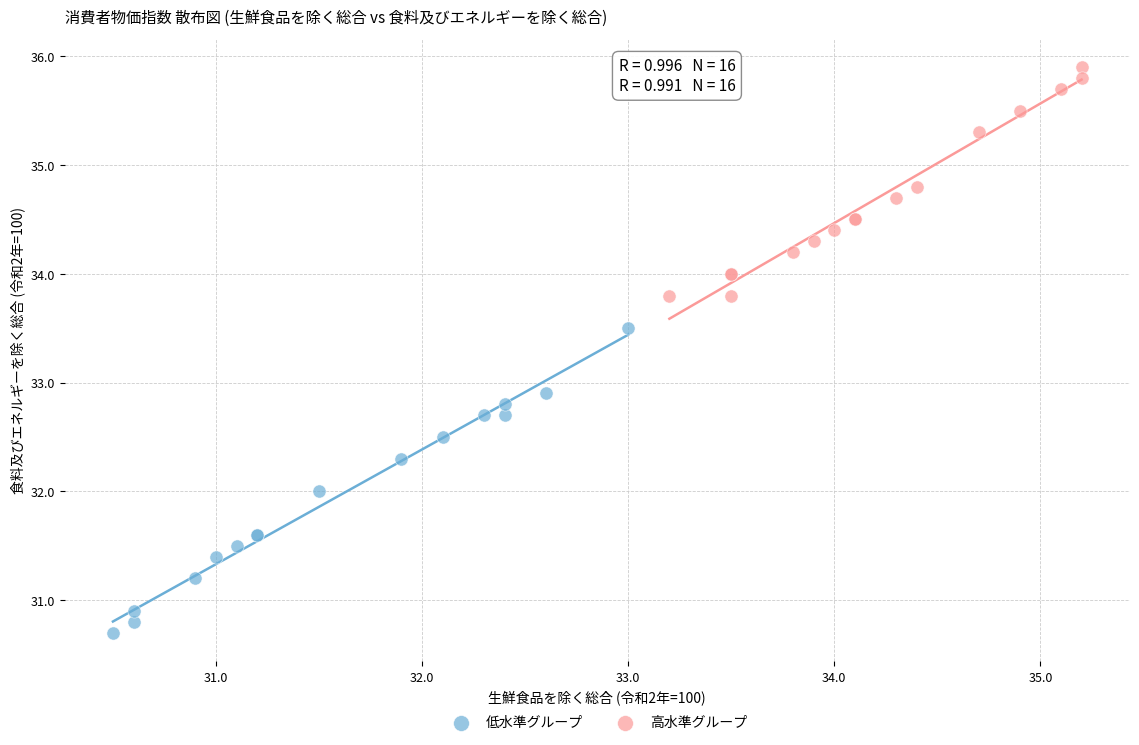

What are all the series names shown in the legend?

低水準グループ, 高水準グループ